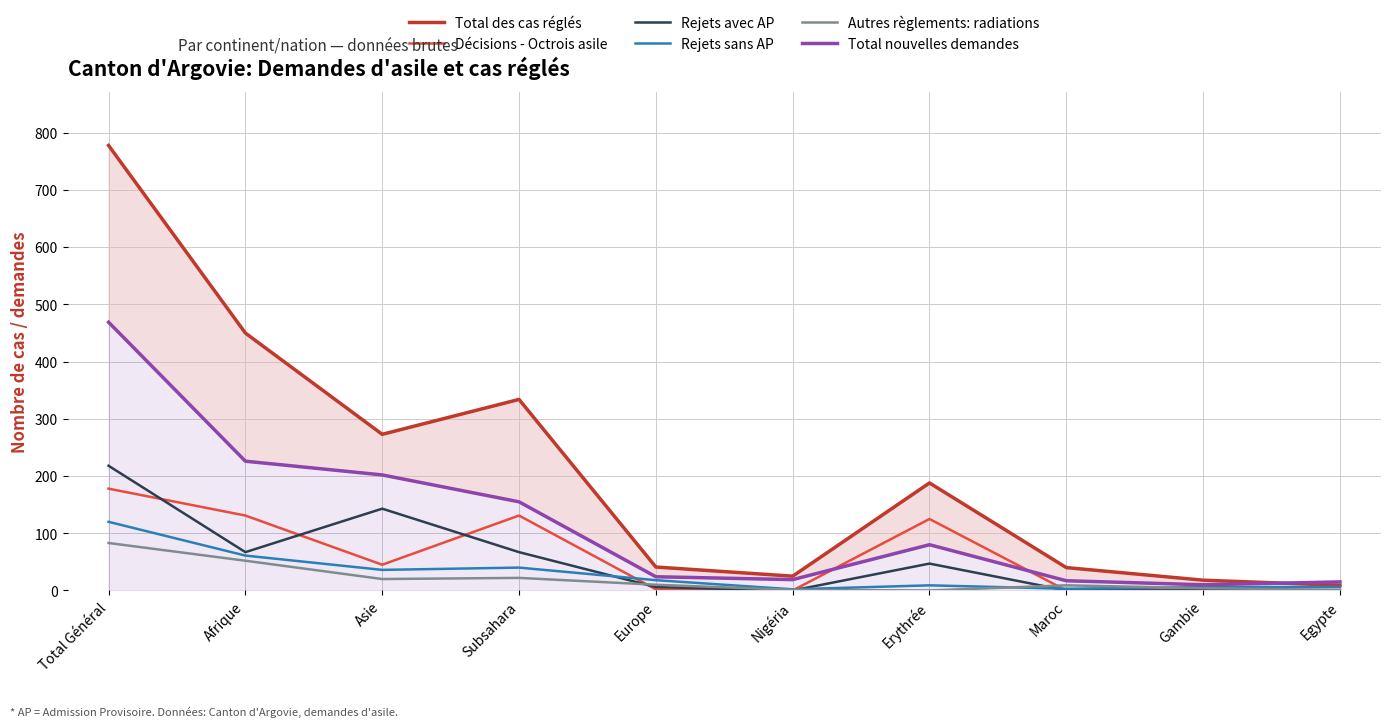

Which series changed the most between Europe and Gambie?

Total des cas réglés